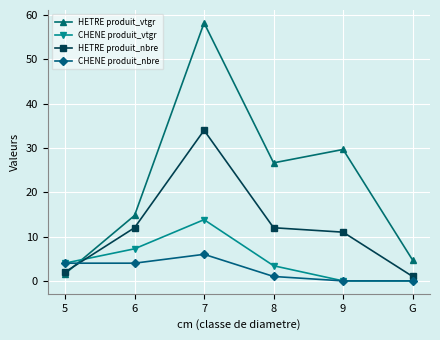

Rank the series by their maximum value, from lowest to highest.

CHENE produit_nbre, CHENE produit_vtgr, HETRE produit_nbre, HETRE produit_vtgr